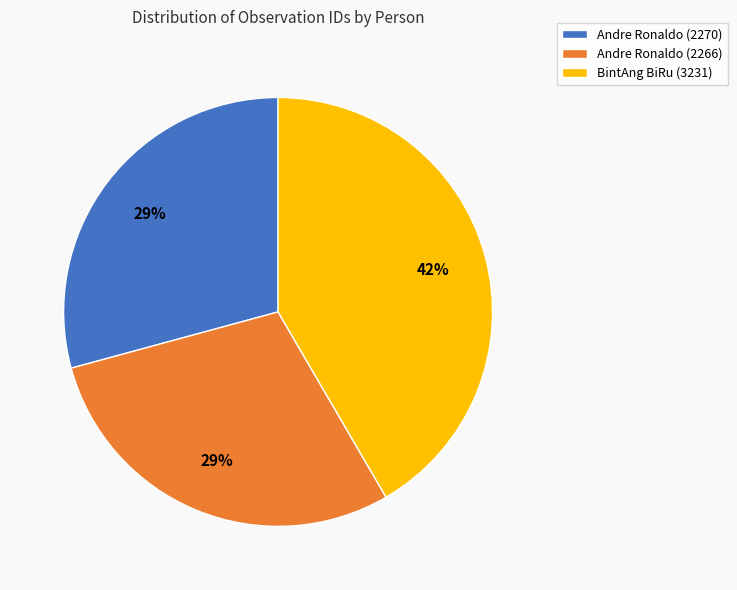

True or false: Andre Ronaldo (2266) accounts for 29% of the total.

True